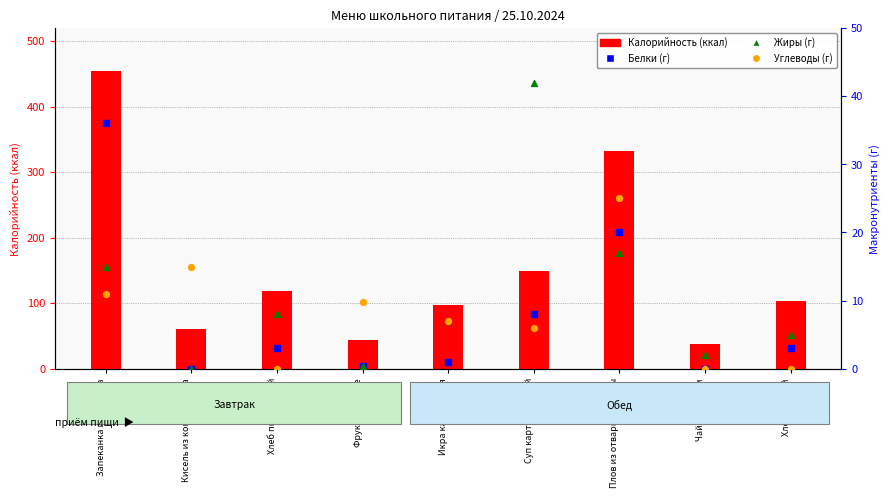

Is the value of Углеводы at Хлеб ржаной greater than the value of Белки at Запеканка из творога?

No